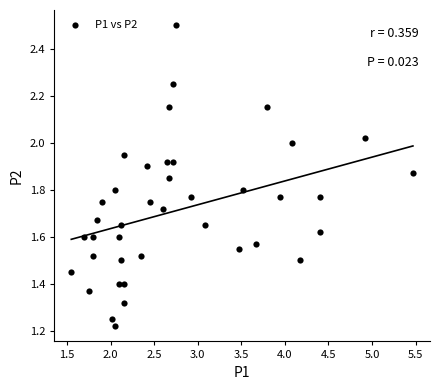

What is the range of X values (max minus min)?

3.9